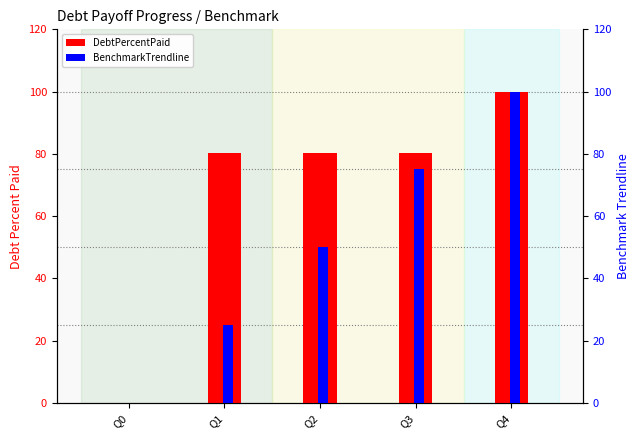

How many values in the DebtPercentPaid series exceed 80?

4